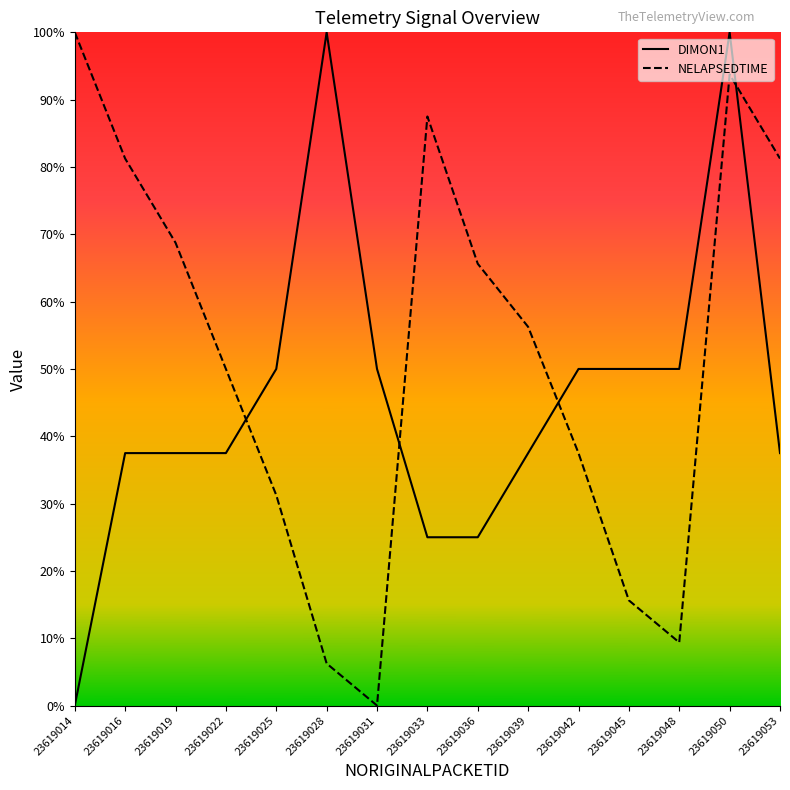

What is the greatest value displayed?

1.0